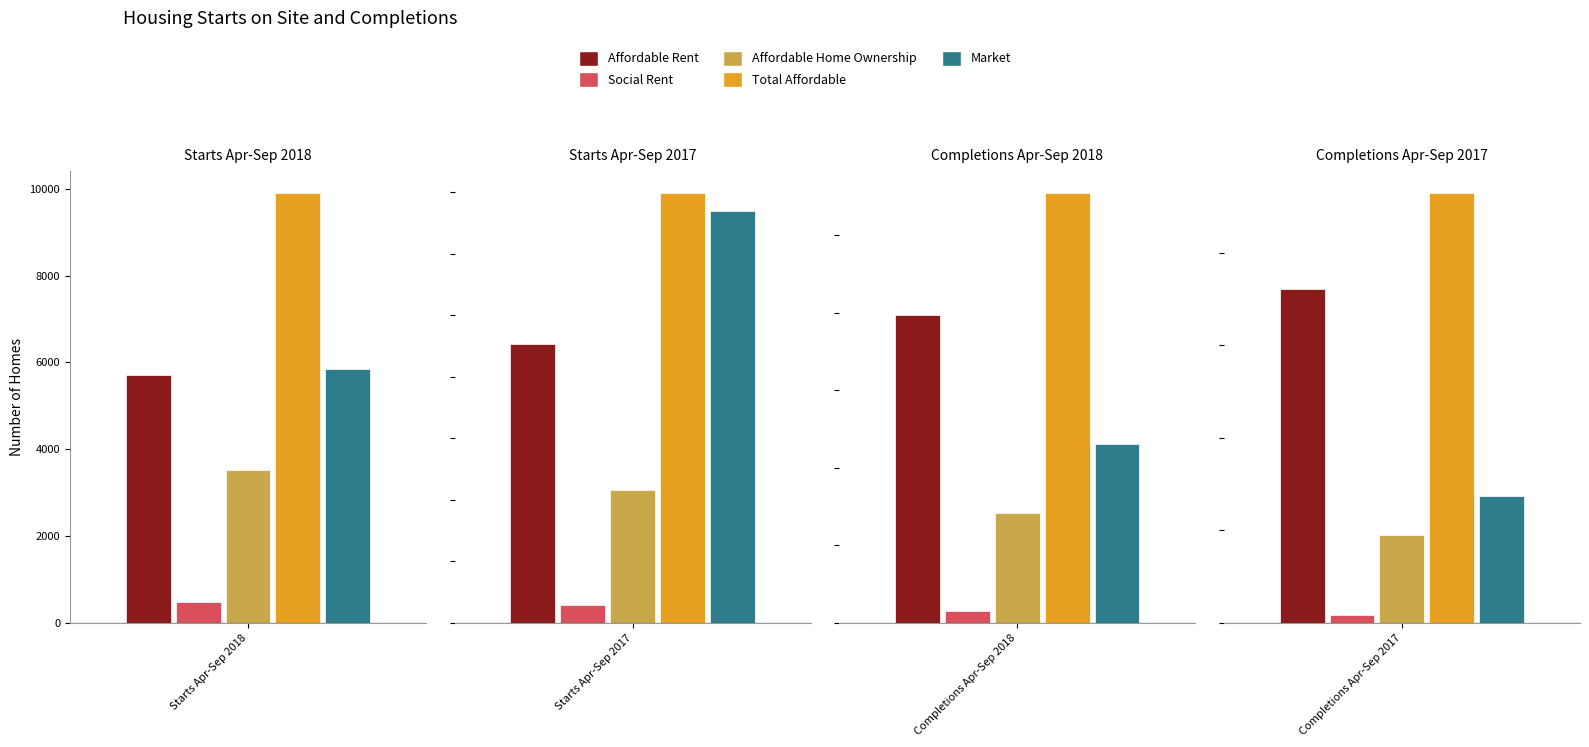

List the series in order of their peak value, highest first.

Total Affordable, Affordable Rent, Market, Affordable Home Ownership, Social Rent